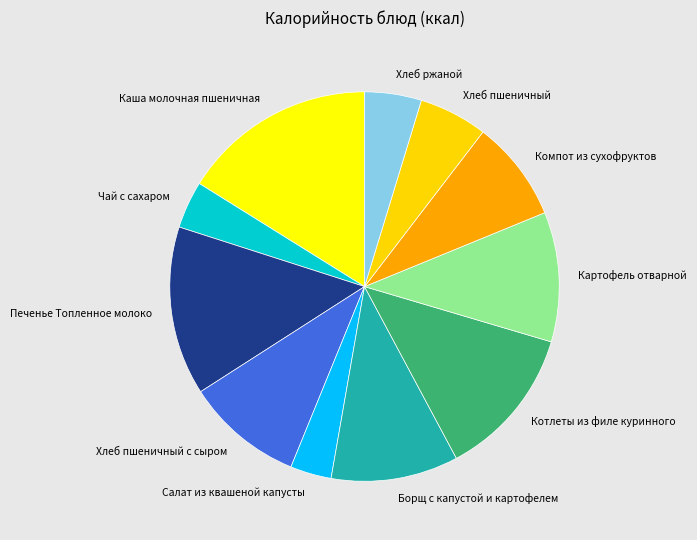

Which slice is the largest?

Каша молочная пшеничная